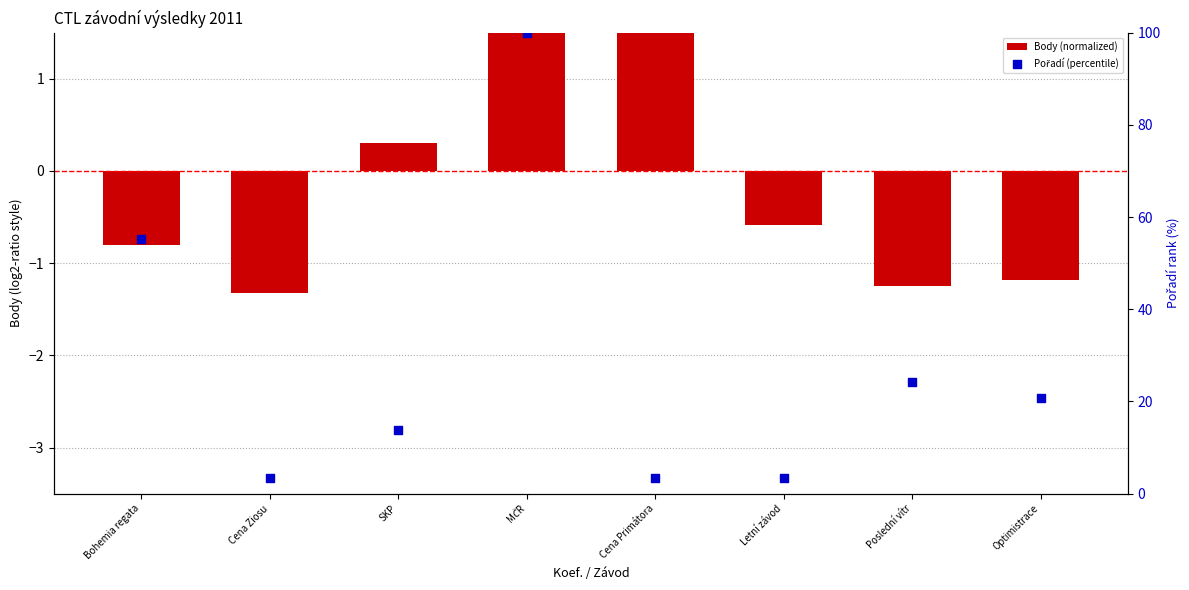

At how many categories does at least one series exceed 63?

1